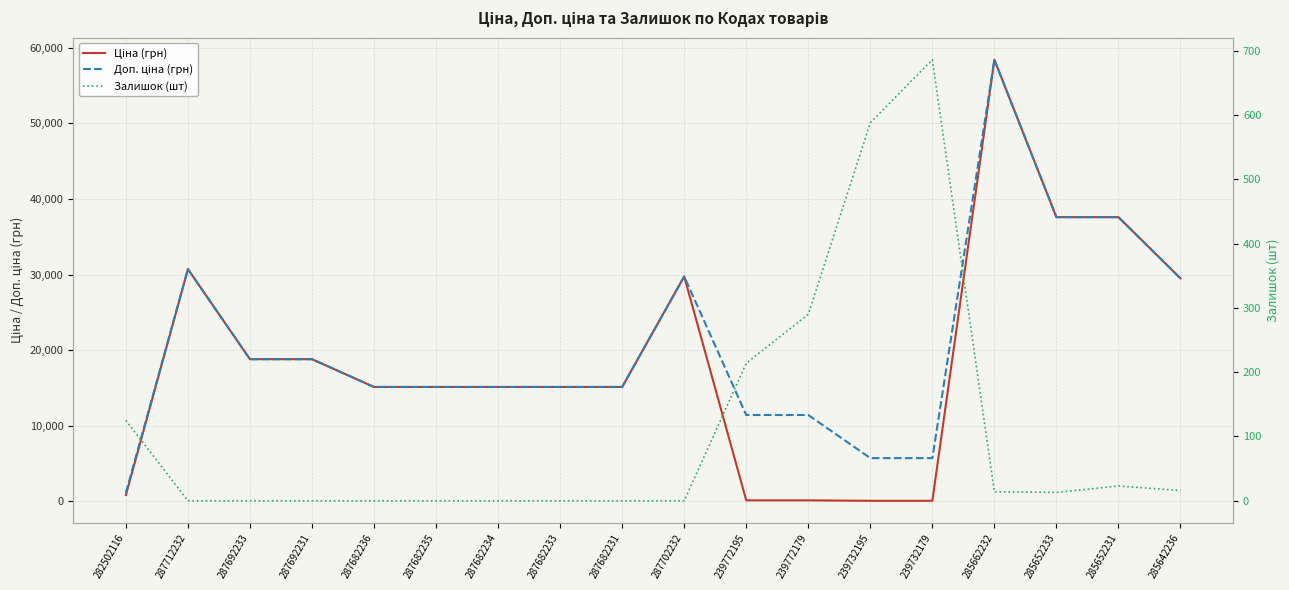

Read the Залишок (шт) value at 239732195.

588.0